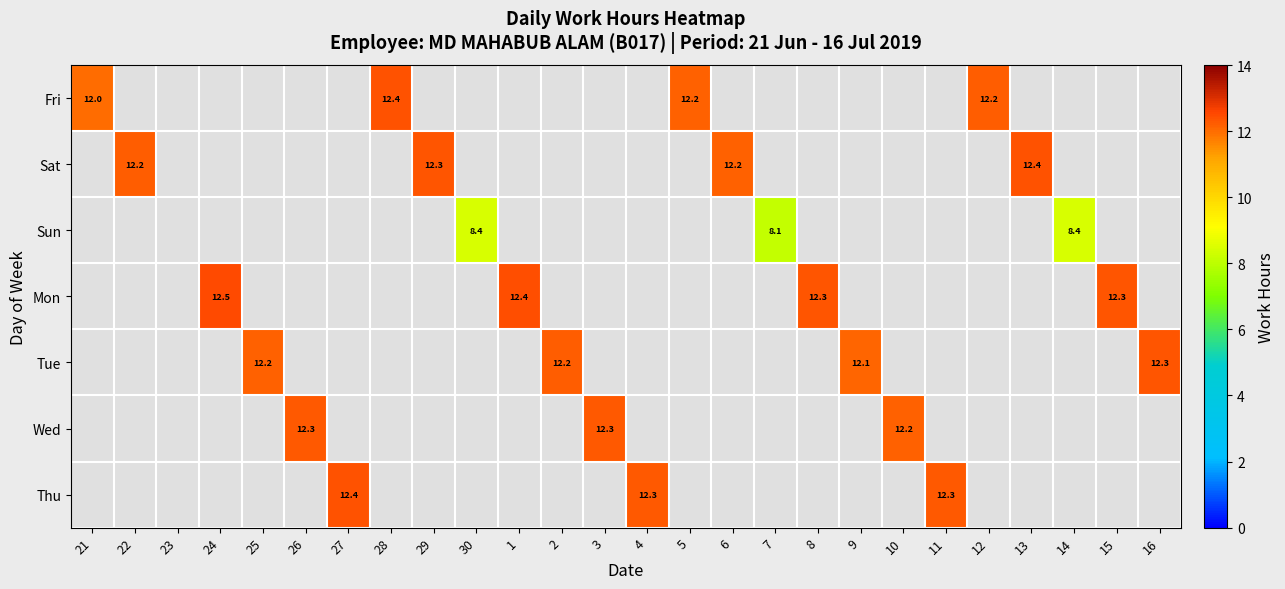

The value of Sat at 22 is 7.5. True or false?

False